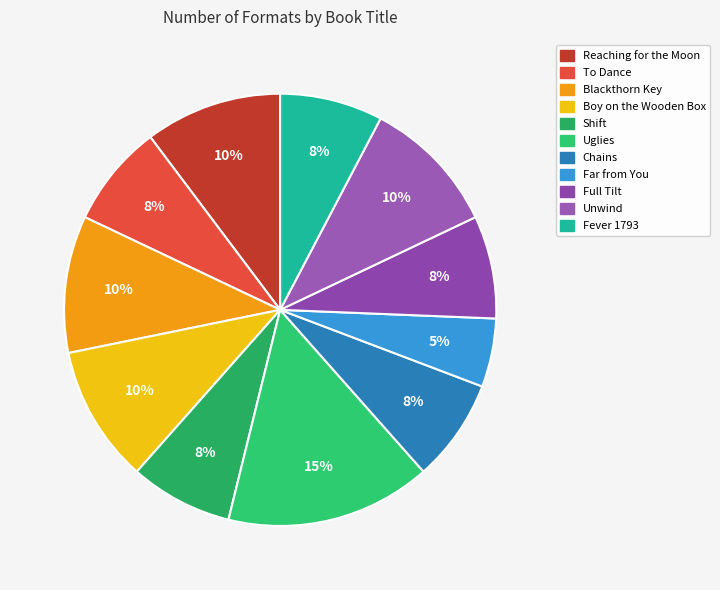

What is the ratio of the value at Unwind to the value at Boy on the Wooden Box?

1.0